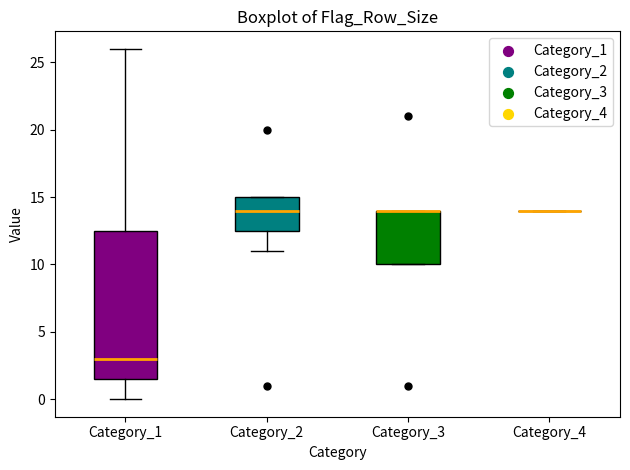

Reading left to right, read every box against the y-axis: the position of its median line, the range the box covers, and the ends of its whiskers. The values are not printed on the chart, so give them approximately, as read against the axis.

Category_1: median 3.0, box 1.5 to 12.5, whiskers 0.0 to 26.0
Category_2: median 14.0, box 12.5 to 15.0, whiskers 11.0 to 15.0
Category_3: median 14.0 (drawn on the box's upper edge), box 10.0 to 14.0, whiskers 10.0 to 14.0
Category_4: box collapsed to a line at 14.0, whiskers 14.0 to 14.0